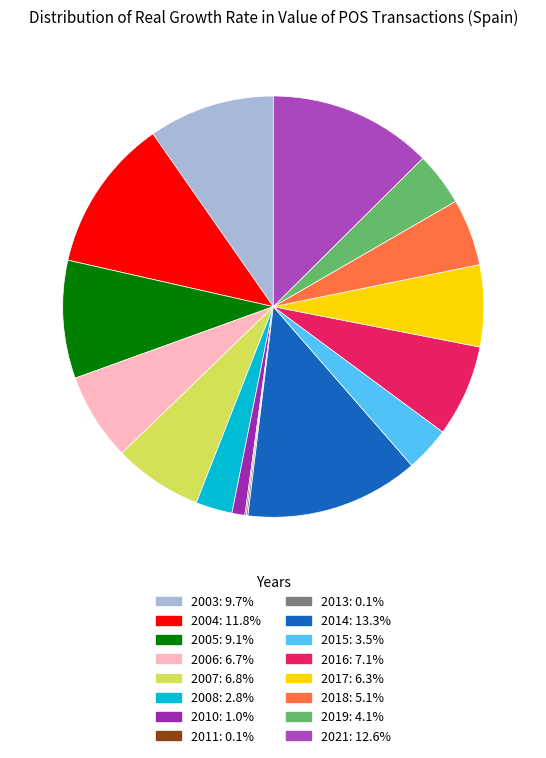

Which has a higher value, 2008 or 2016?

2016